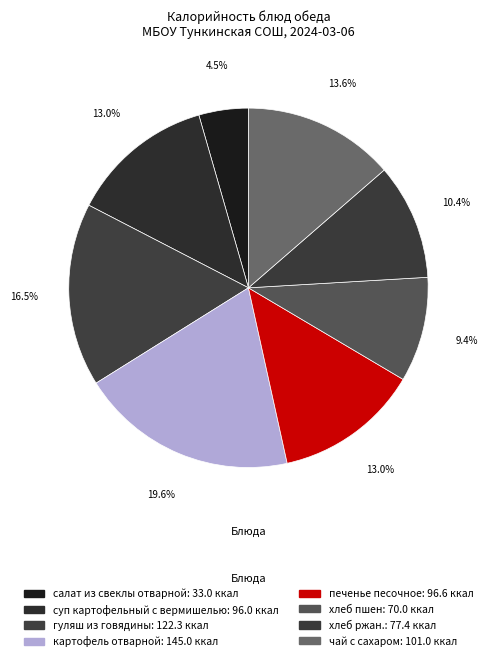

What percentage do суп картофельный с вермишелью and хлеб пшен together represent?

22.4%